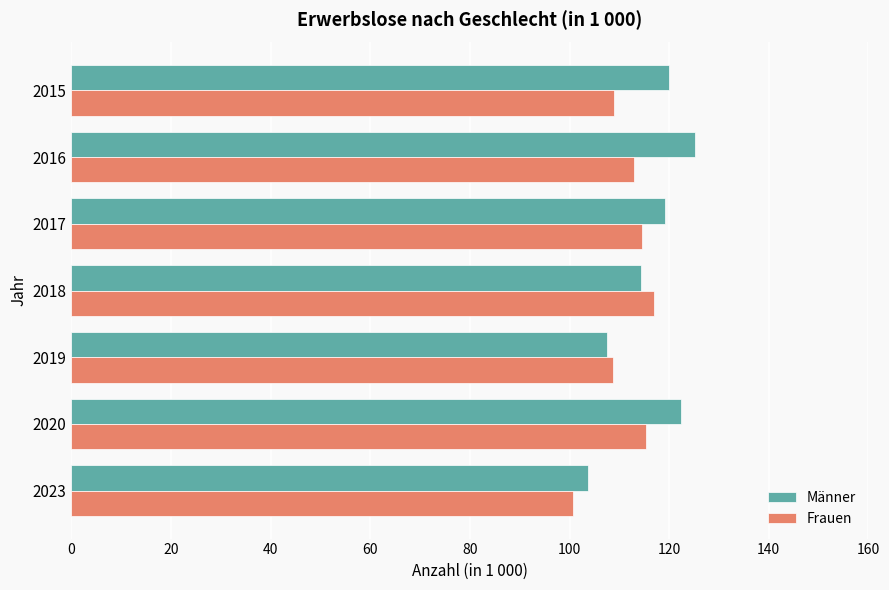

What is the total value across all series at 2020?

237.6